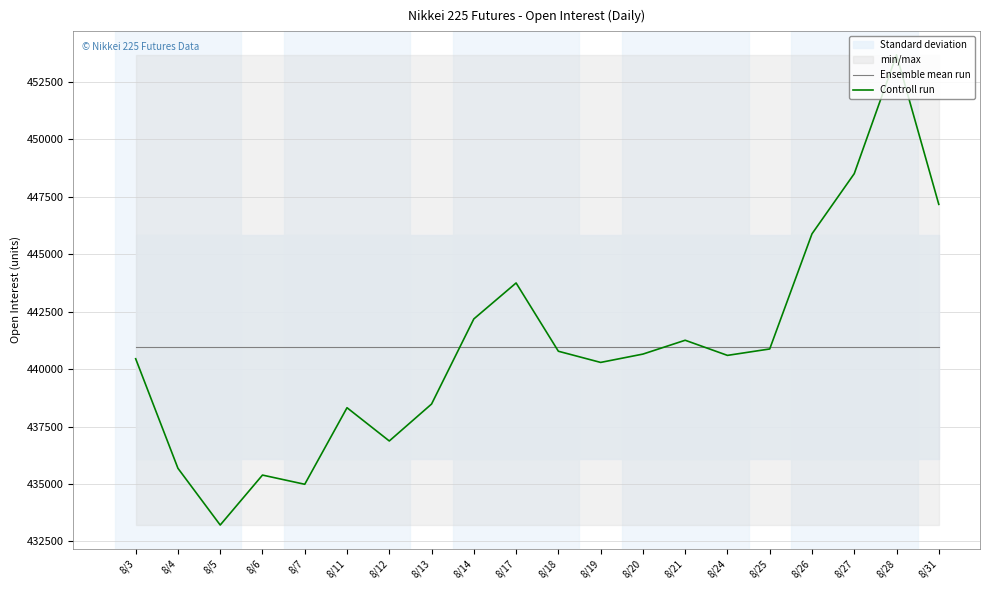

What is the value of the Ensemble mean run point at the 2nd from the left?

440946.2